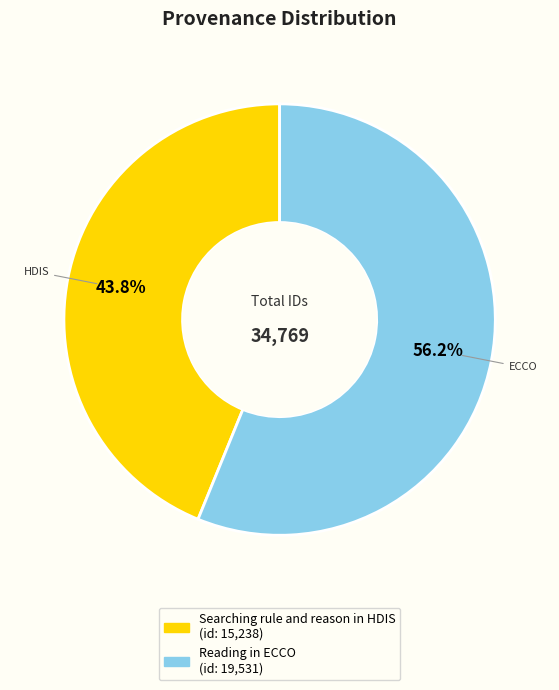

Approximately how many times larger is the value at Reading in ECCO compared to Searching rule and reason in HDIS?

1.3